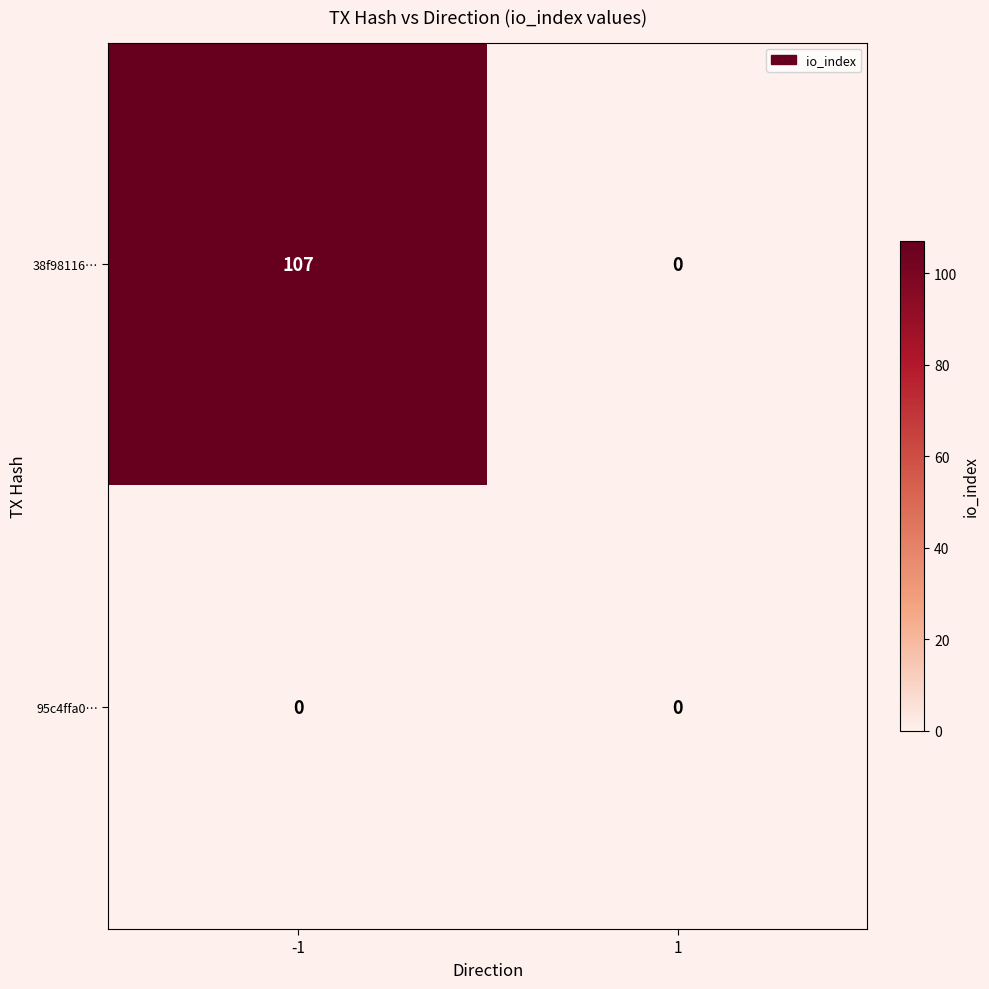

Which series has the largest range (max minus min)?

38f98116…